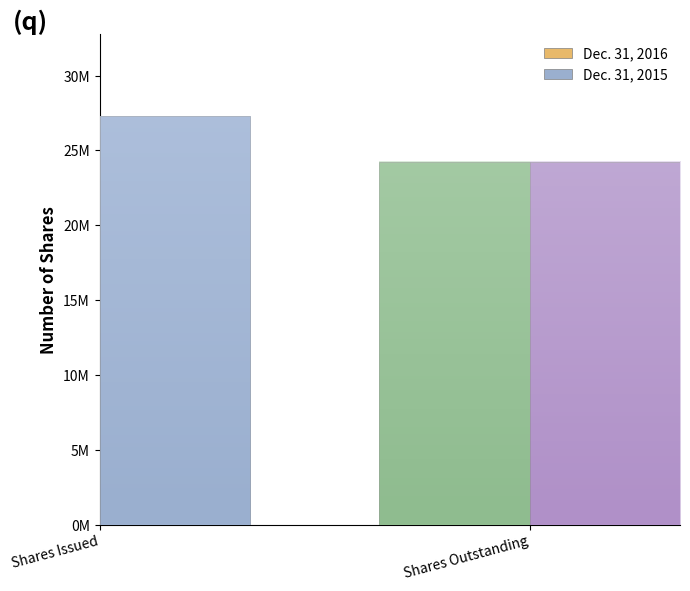

How many data points in Dec. 31, 2015 are less than 27309695?

1